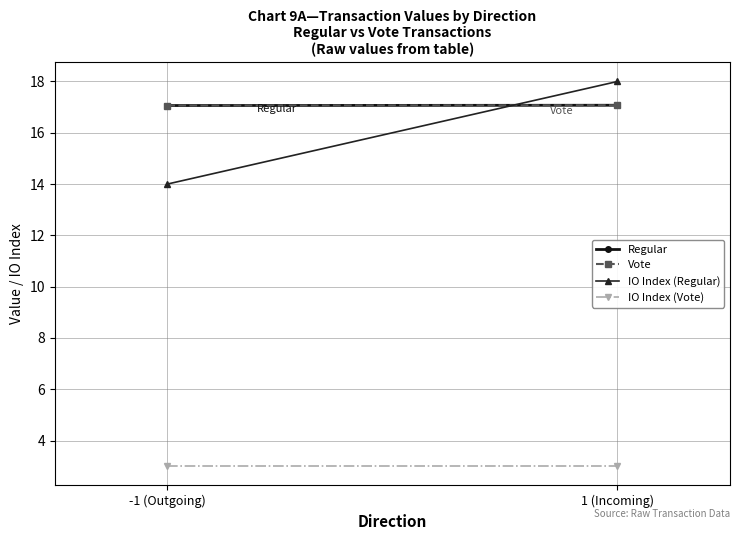

Reading right to left, list all the values displayed in this chart.

Regular: 1 (Incoming)=17.1	-1 (Outgoing)=17.1
Vote: 1 (Incoming)=17.1	-1 (Outgoing)=17.1
IO Index (Regular): 1 (Incoming)=18.0	-1 (Outgoing)=14.0
IO Index (Vote): 1 (Incoming)=3.0	-1 (Outgoing)=3.0